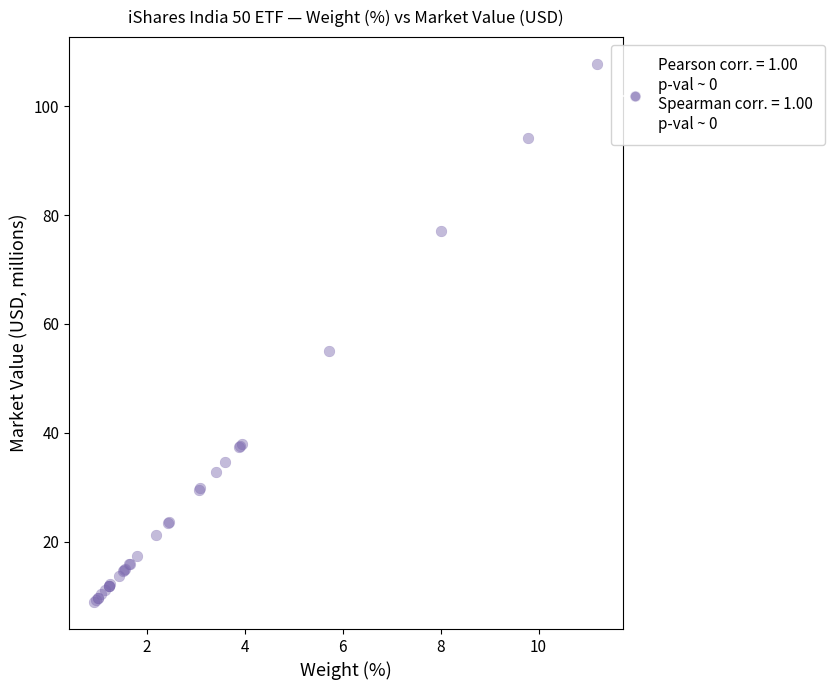

What Y value in the scatter plot is closest to 58?

55.1